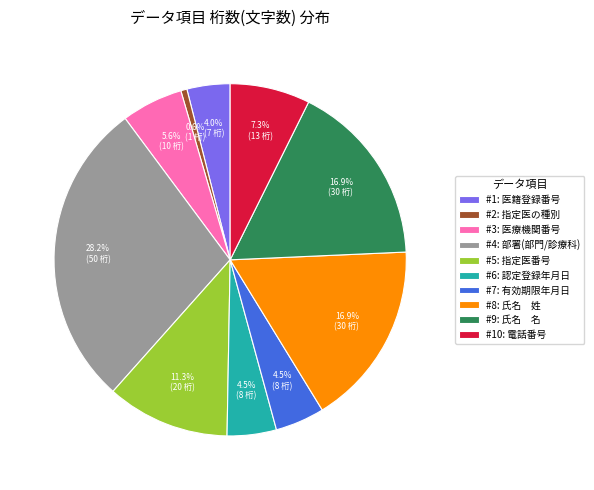

Is #7: 有効期限年月日 the majority of the pie?

No